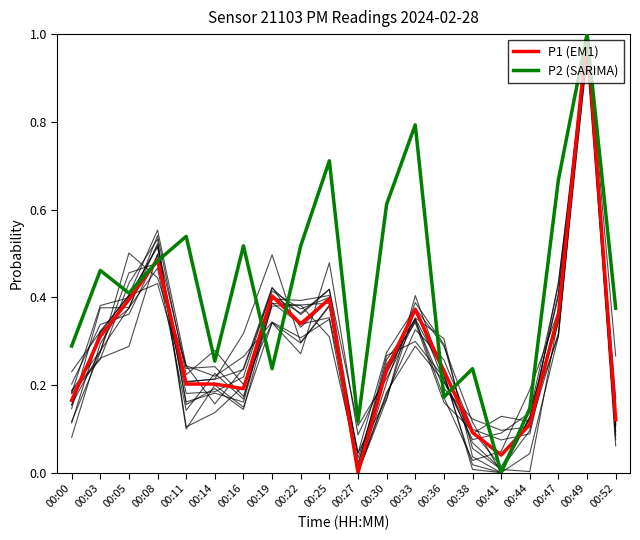

Reading left to right, extract all data points from this chart.

P1 (EM1): 0.2	0.3	0.4	0.5	0.2	0.2	0.2	0.4	0.3	0.4	0.0	0.2	0.4	0.2	0.1	0.0	0.1	0.4	1.0	0.1
P2 (SARIMA): 0.3	0.5	0.4	0.5	0.5	0.3	0.5	0.2	0.5	0.7	0.1	0.6	0.8	0.2	0.2	0.0	0.1	0.7	1.0	0.4